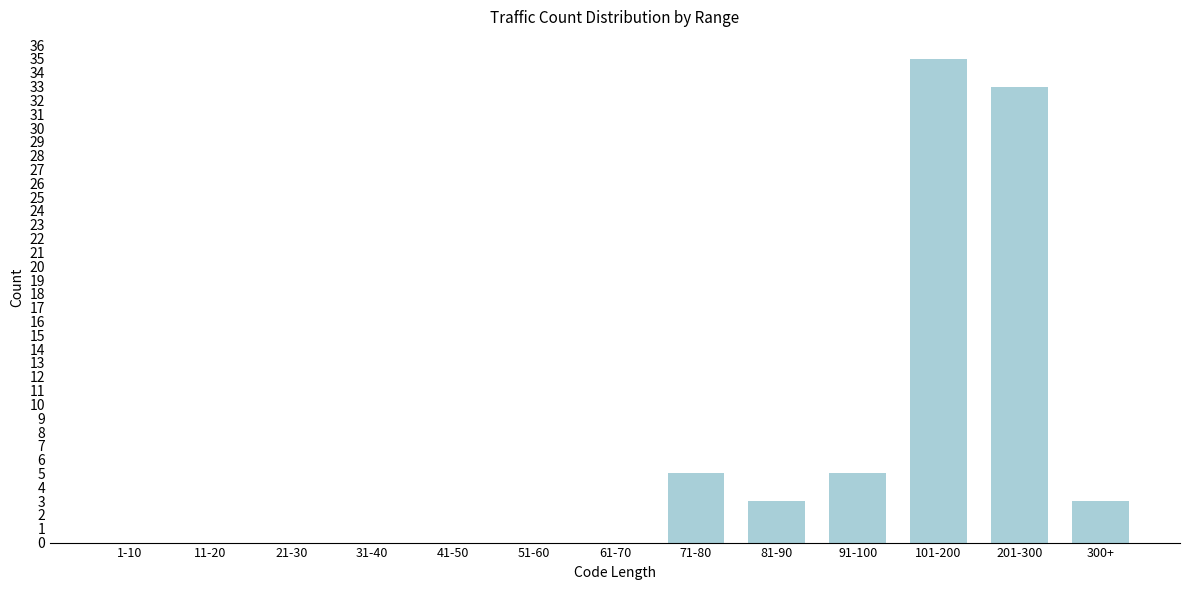

Reading left to right, extract all data points from this chart.

1-10=0	11-20=0	21-30=0	31-40=0	41-50=0	51-60=0	61-70=0	71-80=5	81-90=3	91-100=5	101-200=35	201-300=33	300+=3